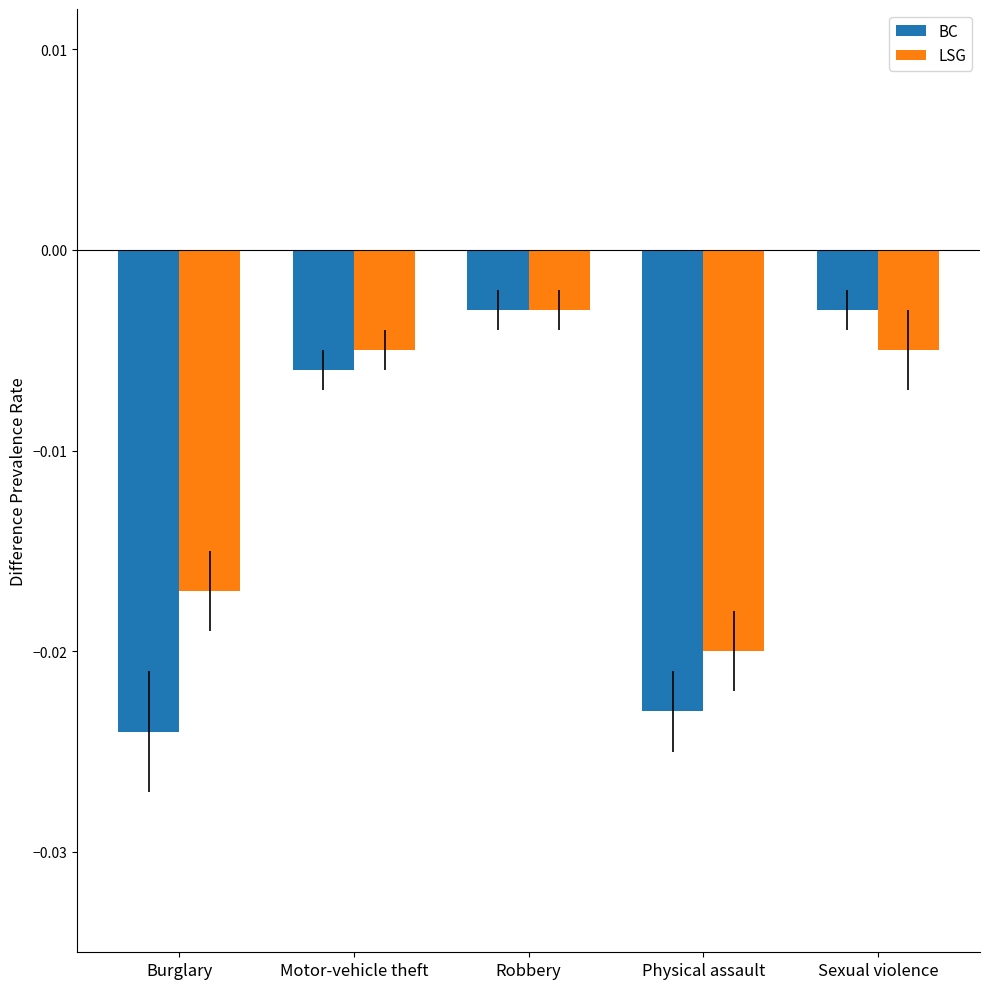

What is the label of the 3rd bar from the right?

Robbery